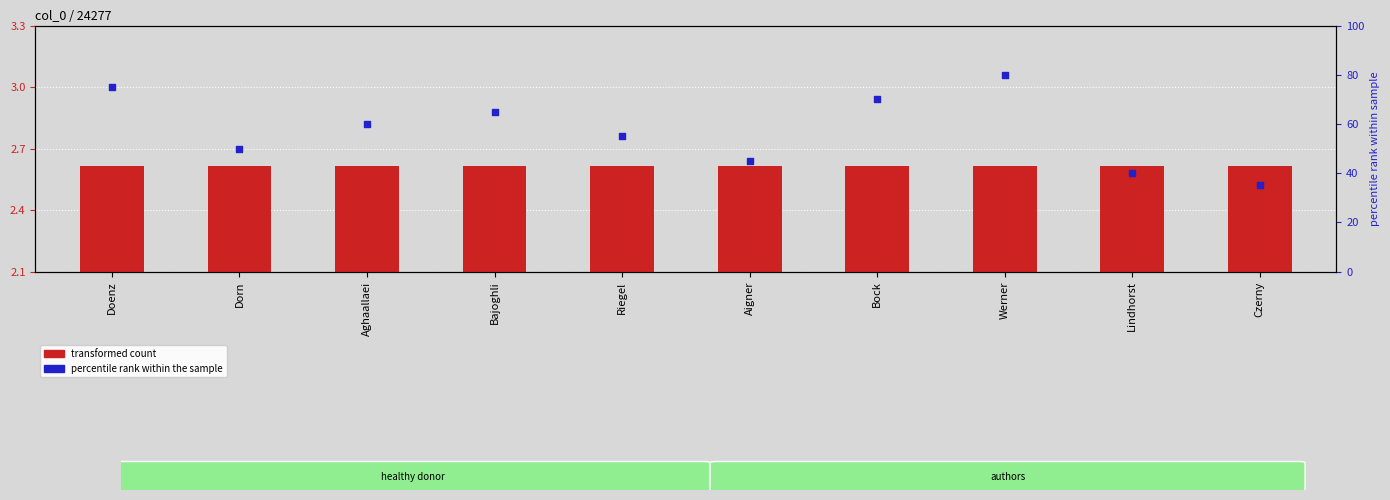

Which series reaches the maximum Y coordinate?

percentile rank within the sample